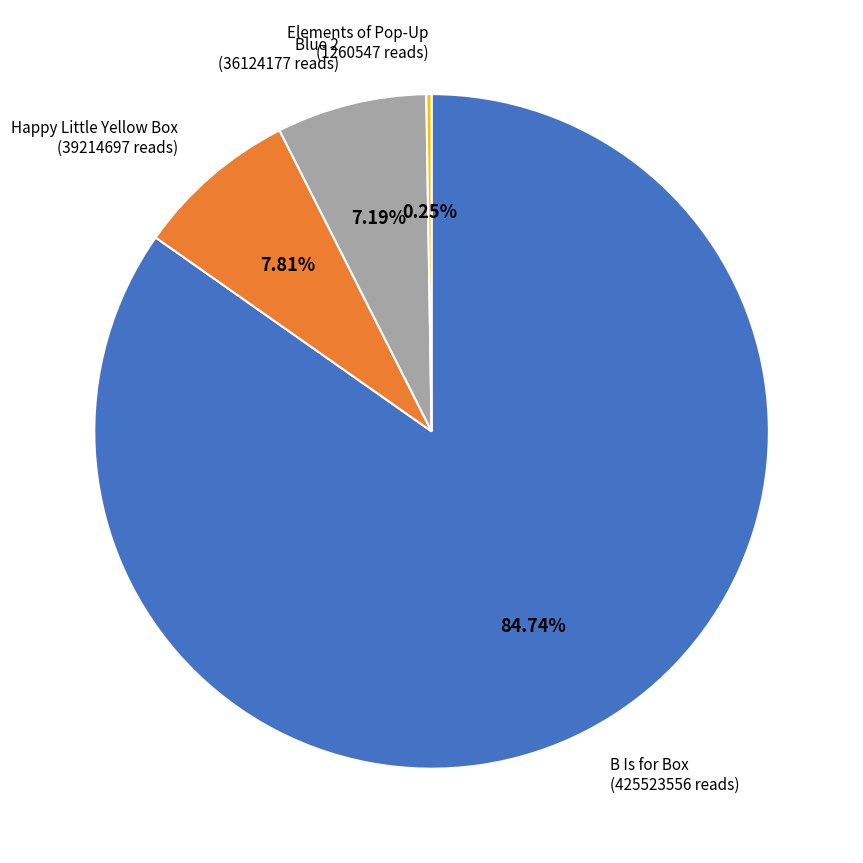

Is the sum of B Is for Box and Happy Little Yellow Box greater than half?

Yes